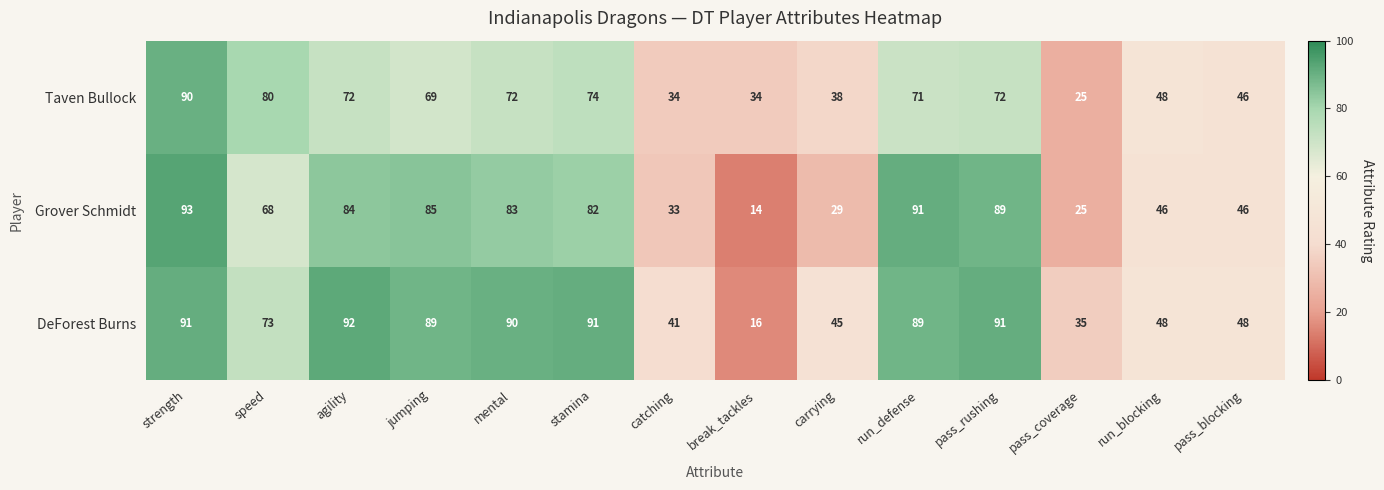

What is the maximum value shown in the chart?

93